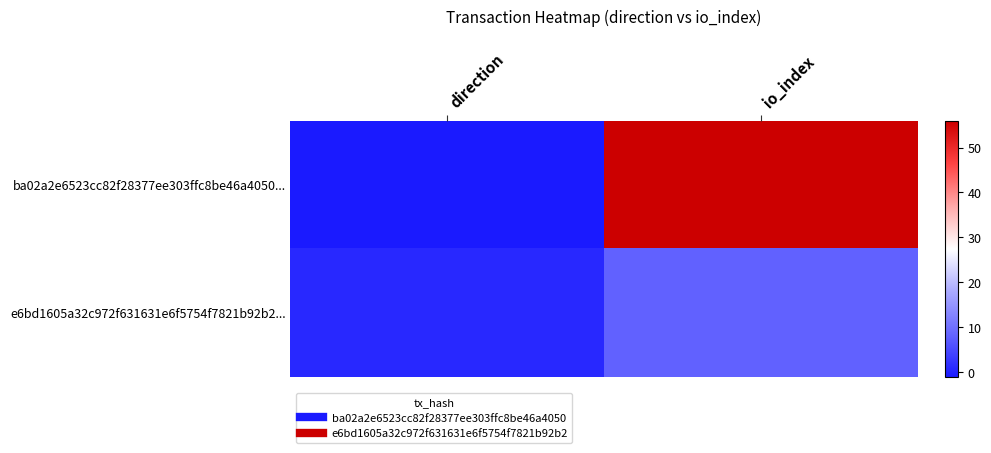

Reading left to right, what are all the values shown in this chart?

ba02a2e6523cc82f28377ee303ffc8be46a4050...: direction=-1	io_index=56
e6bd1605a32c972f631631e6f5754f7821b92b2...: direction=1	io_index=8